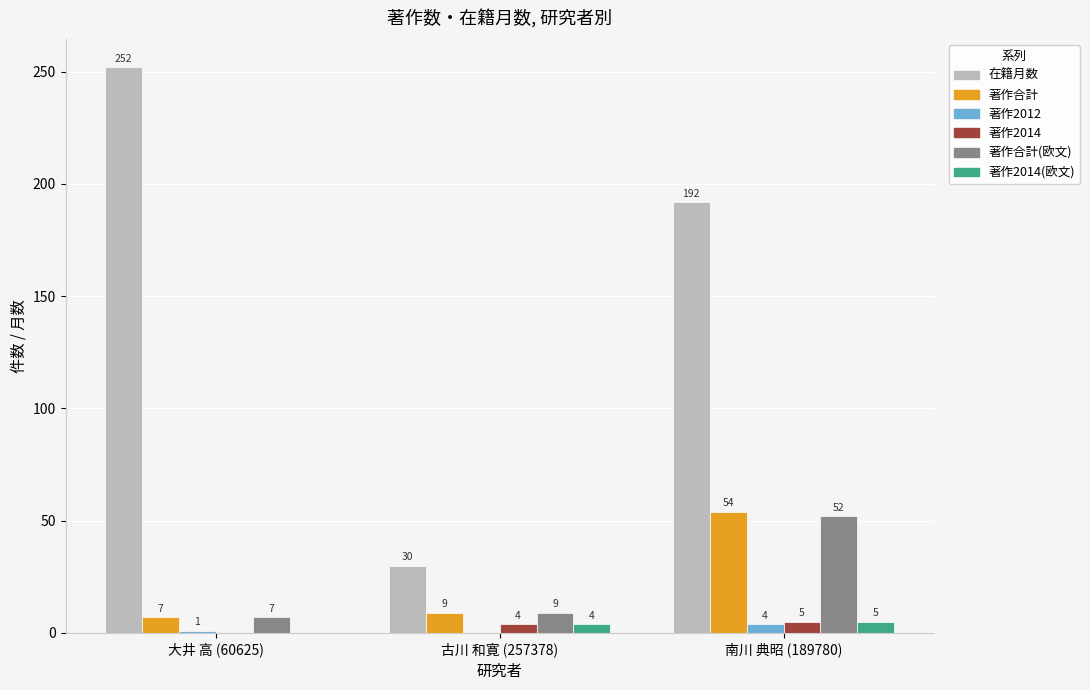

Reading left to right, list all the values displayed in this chart.

在籍月数: 大井 高 (60625)=252	古川 和寛 (257378)=30	南川 典昭 (189780)=192
著作合計: 大井 高 (60625)=7	古川 和寛 (257378)=9	南川 典昭 (189780)=54
著作2012: 大井 高 (60625)=1	古川 和寛 (257378)=0	南川 典昭 (189780)=4
著作2014: 大井 高 (60625)=0	古川 和寛 (257378)=4	南川 典昭 (189780)=5
著作合計(欧文): 大井 高 (60625)=7	古川 和寛 (257378)=9	南川 典昭 (189780)=52
著作2014(欧文): 大井 高 (60625)=0	古川 和寛 (257378)=4	南川 典昭 (189780)=5